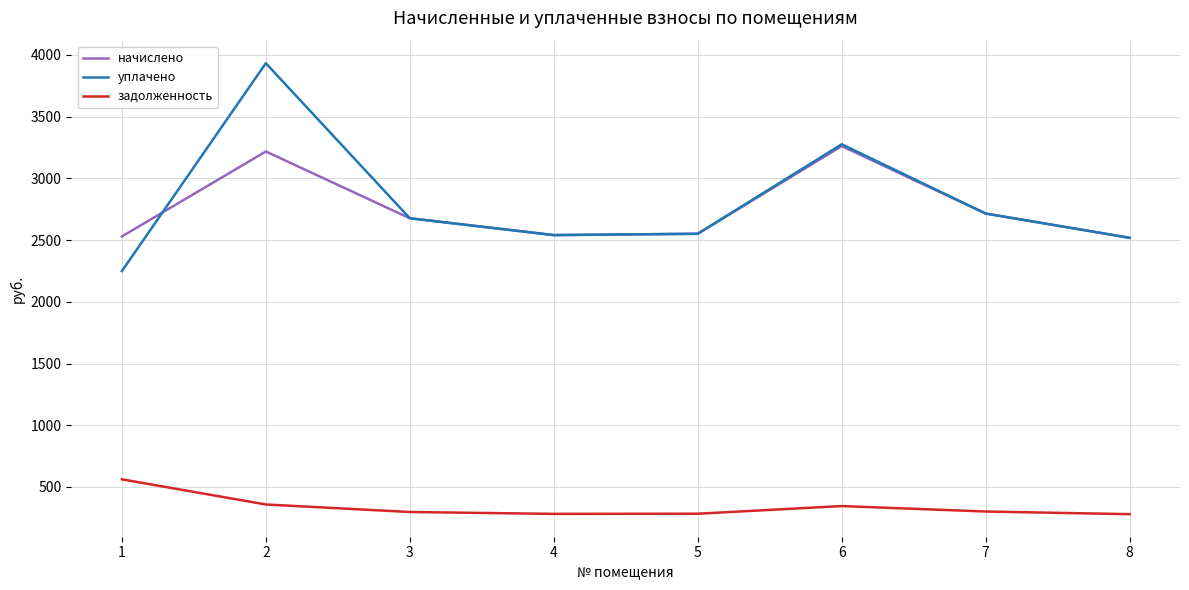

Which series has the widest spread of values?

уплачено